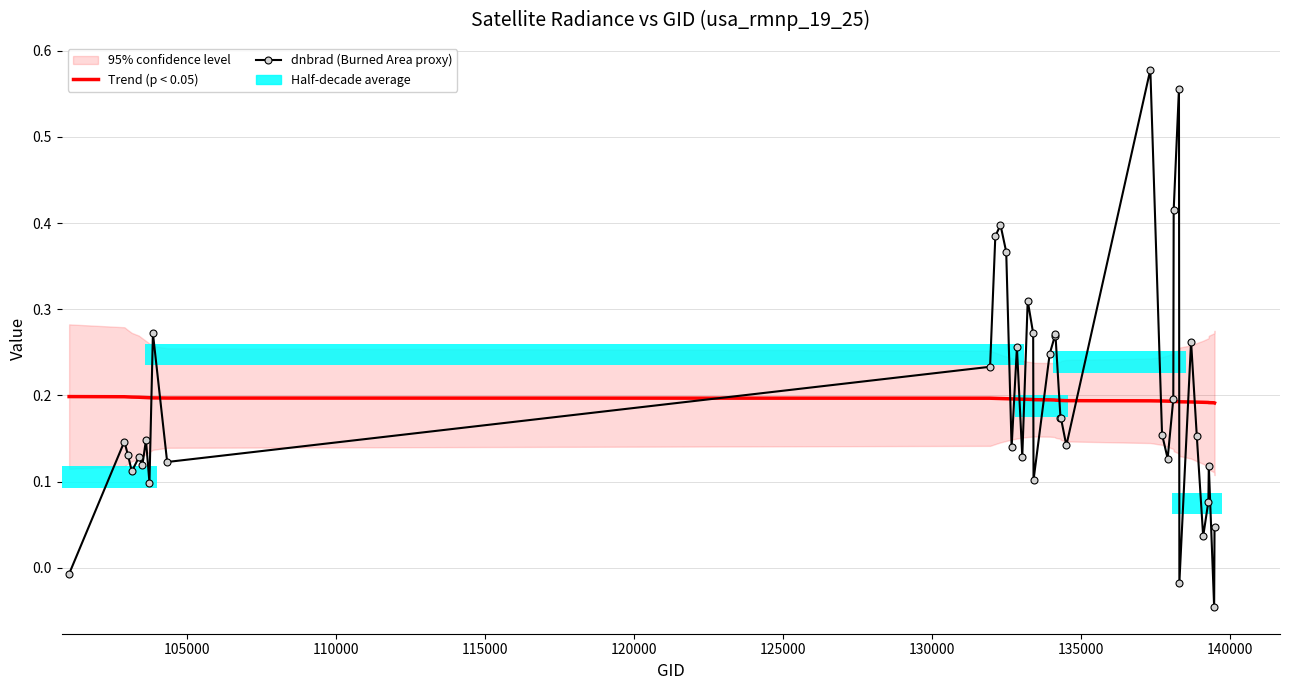

What is the maximum value shown in the chart?

0.6